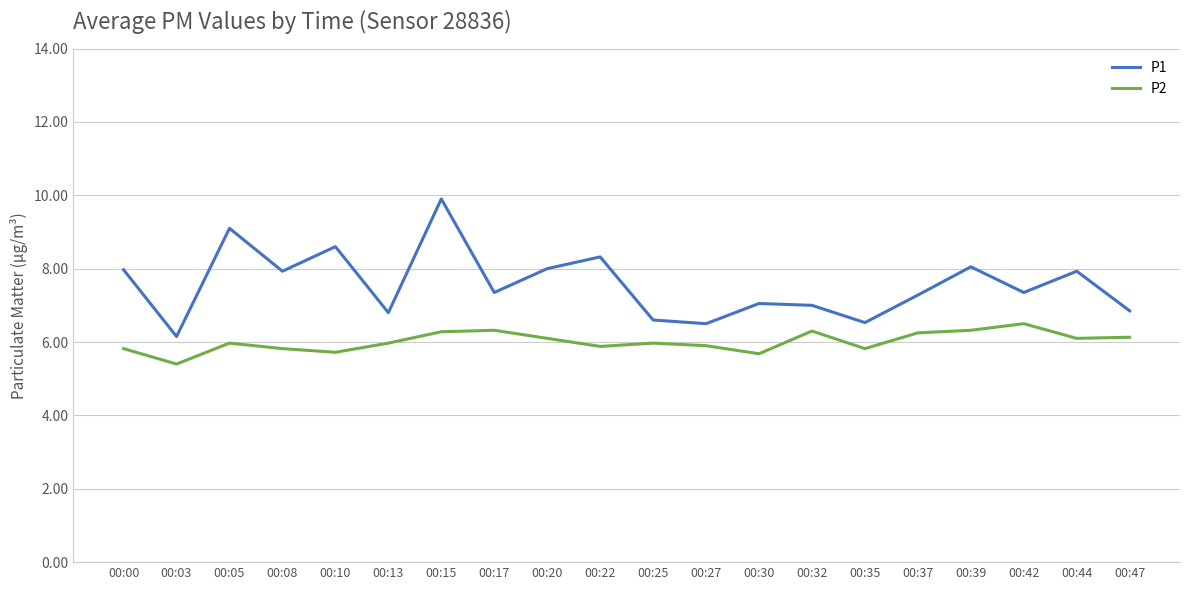

At which category does P2 reach its first local peak?

00:05